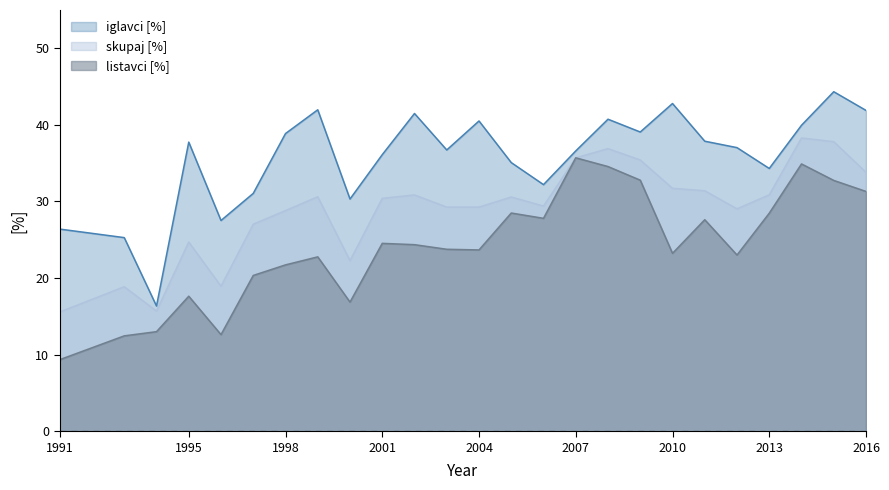

List the series in order of their peak value, highest first.

iglavci [%], skupaj [%], listavci [%]